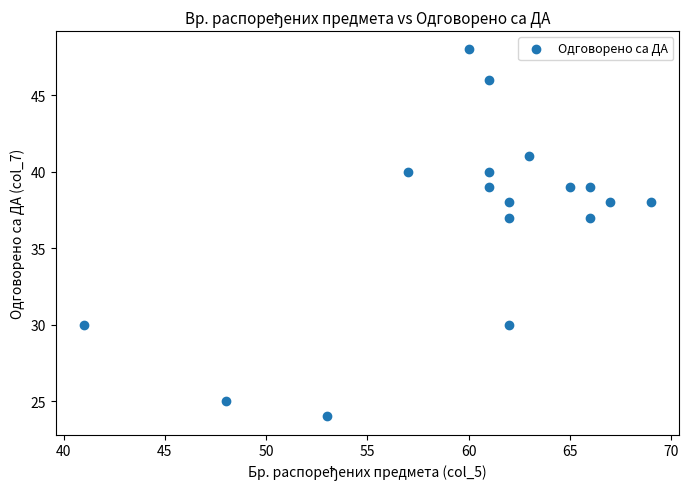

What is the range of Y values (max minus min)?

24